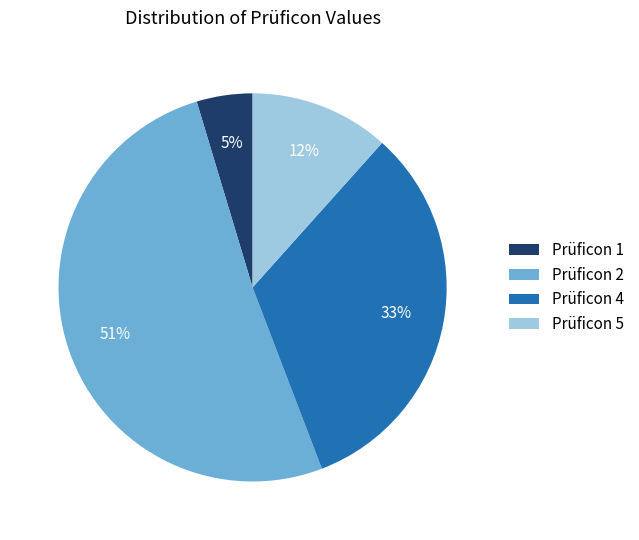

Do Prüficon 2 and Prüficon 5 together represent more than half of the pie?

Yes